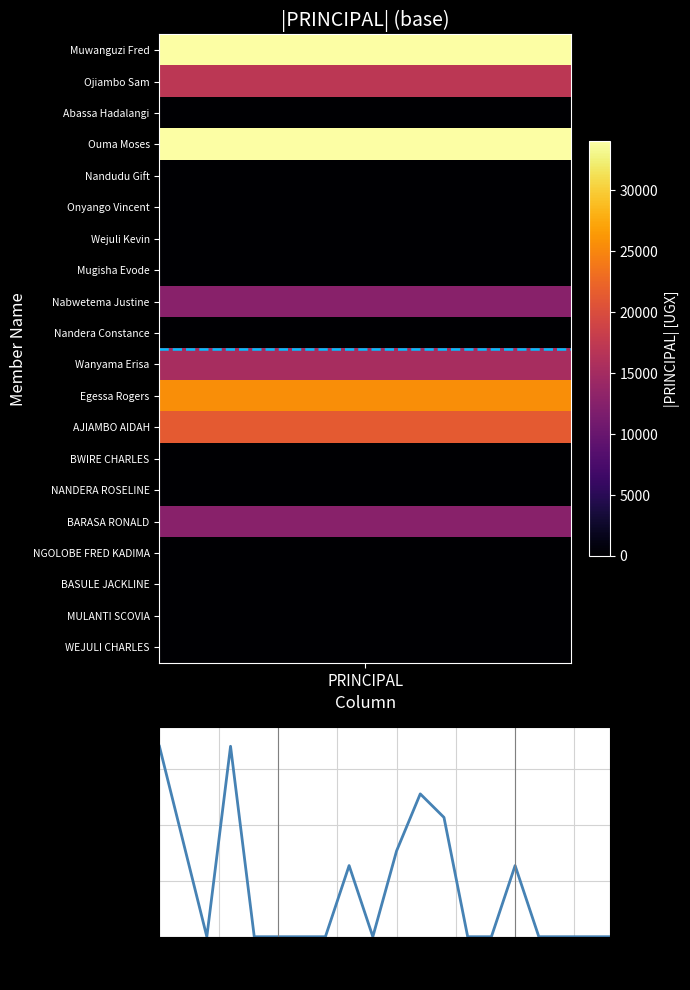

What is the greatest value displayed?

34000